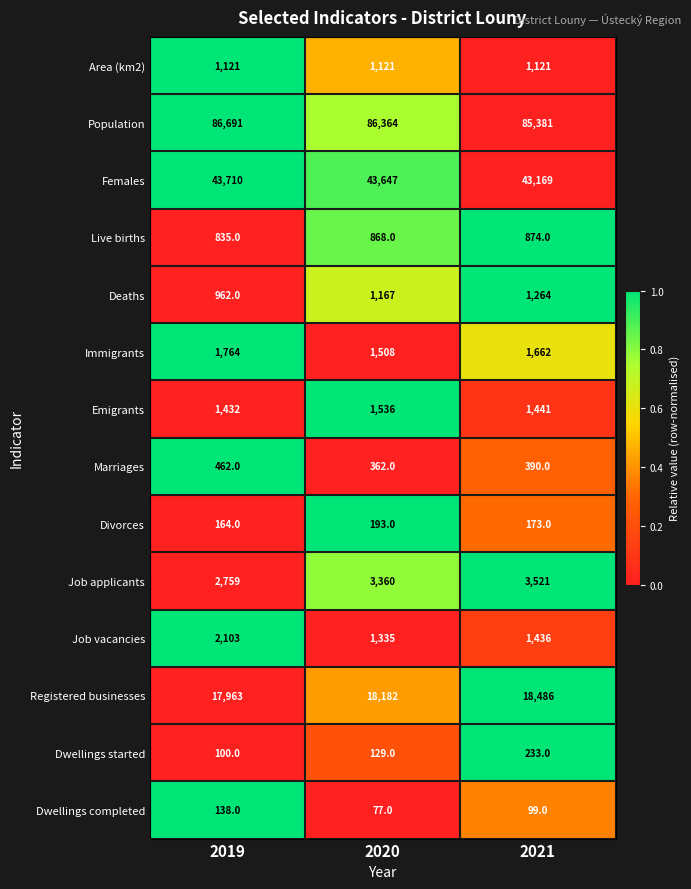

Read the Dwellings started value at 2021.

233